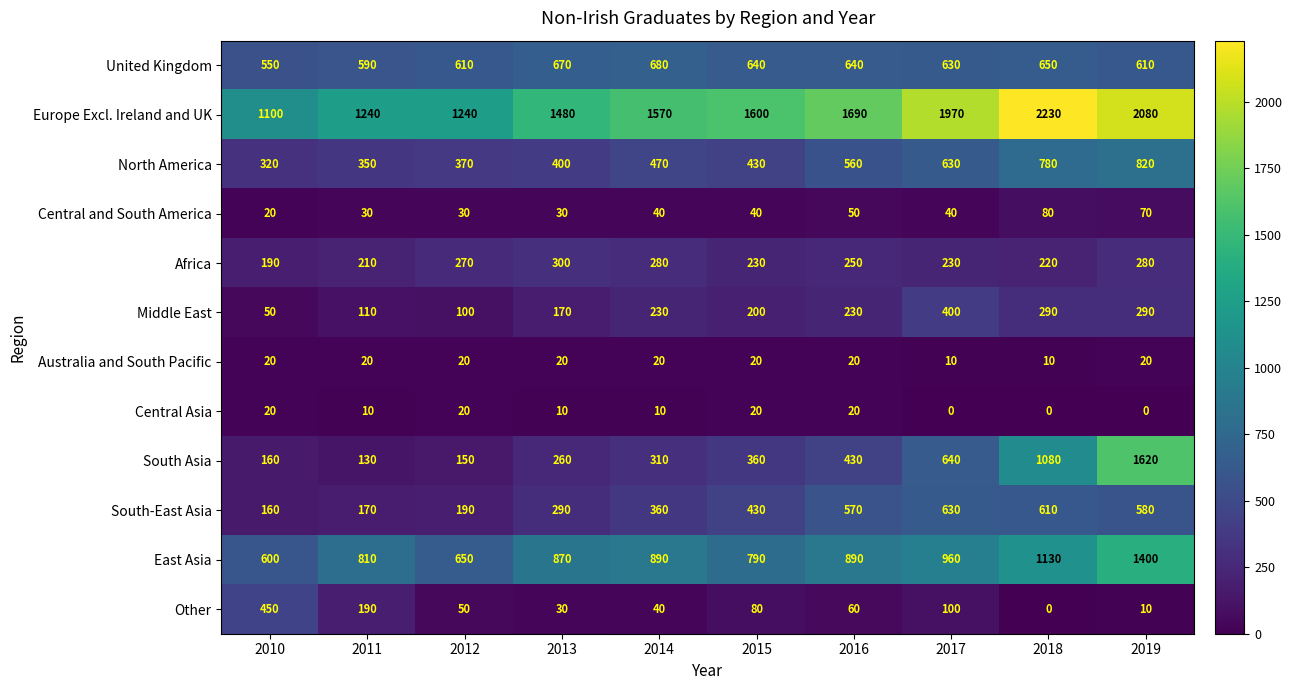

Count the number of data series in this chart.

12